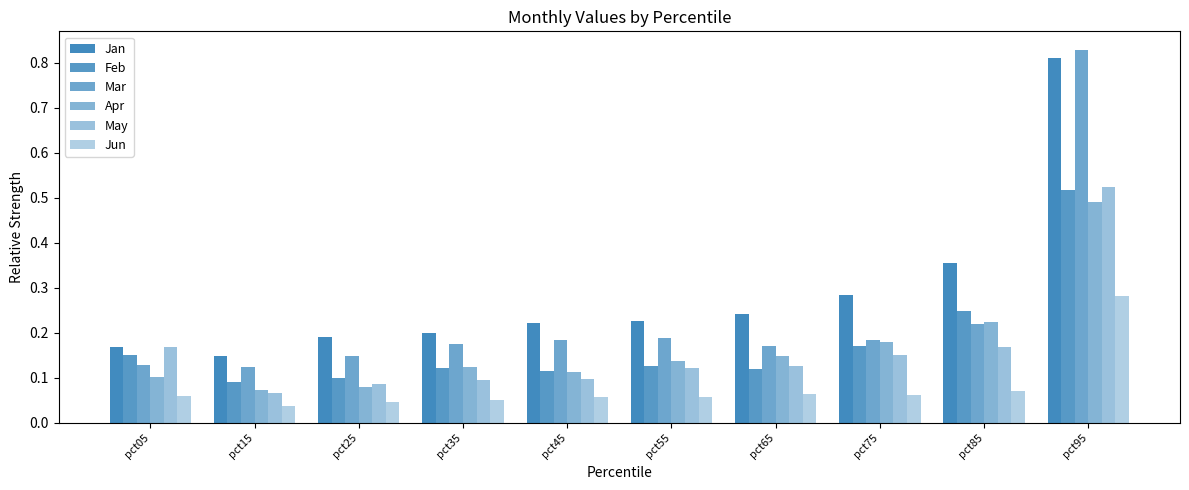

Is it true that Mar equals 0.2 at pct45?

True